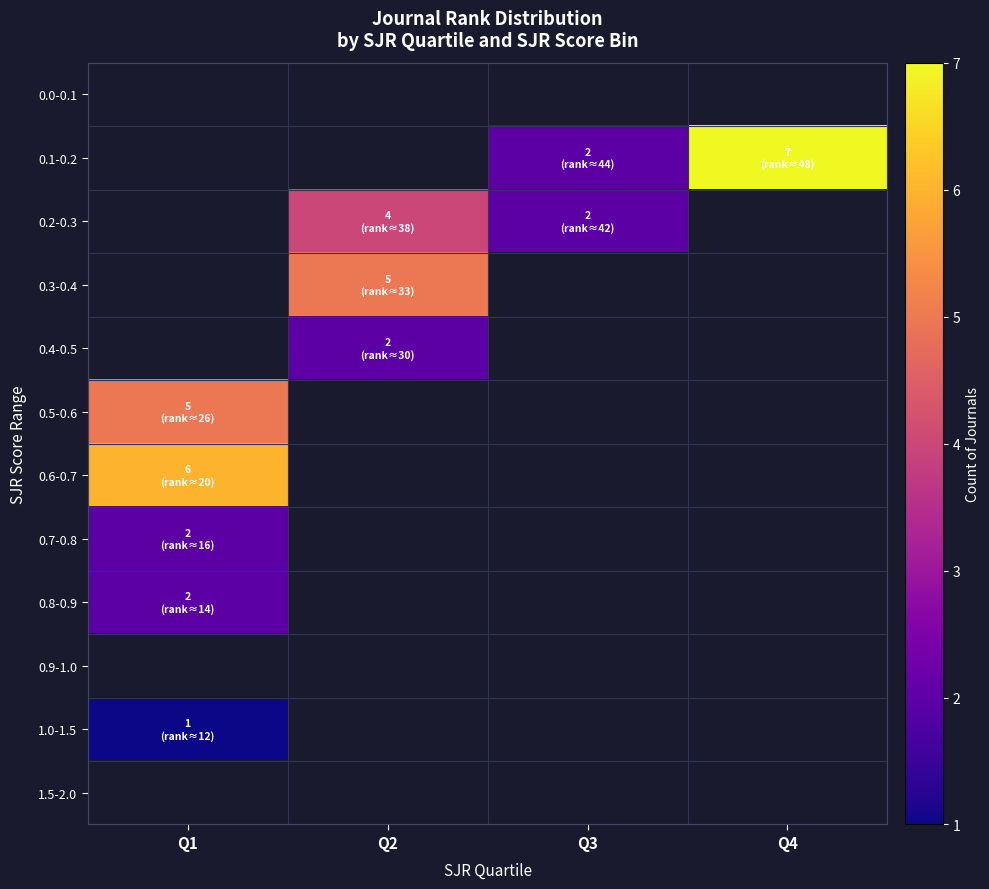

Which series has the largest range (max minus min)?

0.1-0.2